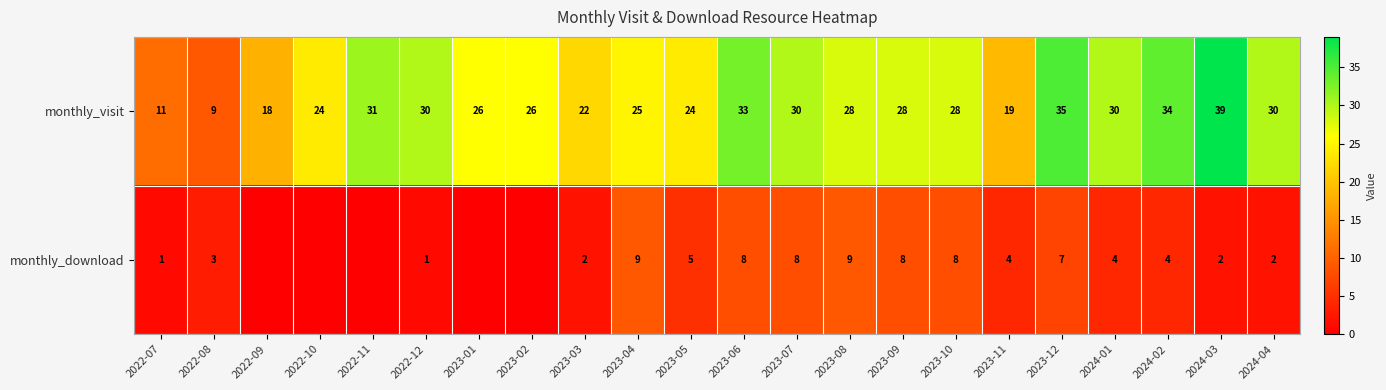

Which has a higher value, 2024-02 or 2023-03?

2024-02